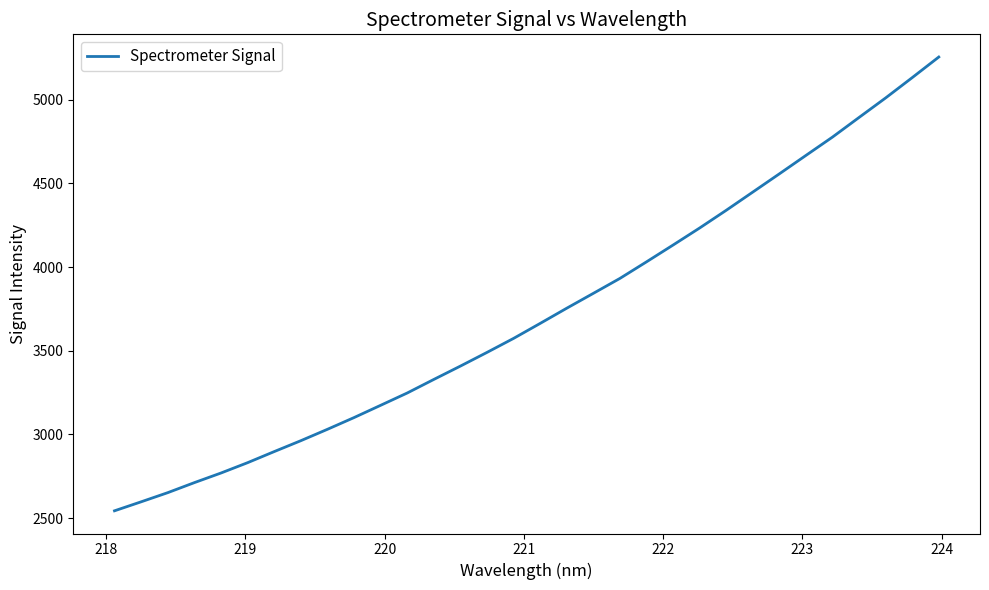

How many lines are shown in the chart?

1